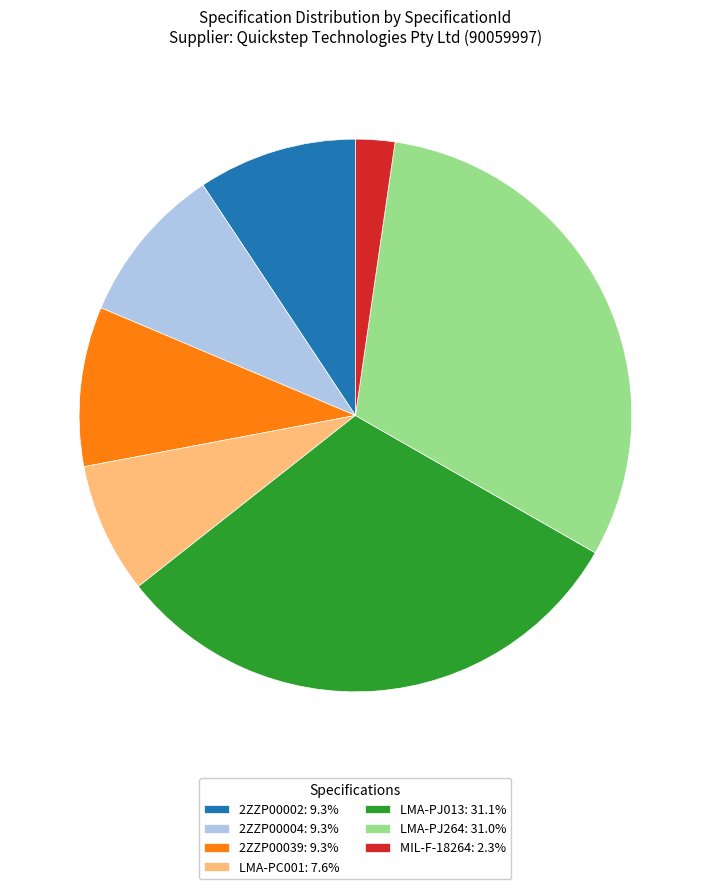

Do LMA-PC001: 7.6% and LMA-PJ264: 31.0% together represent more than half of the pie?

No